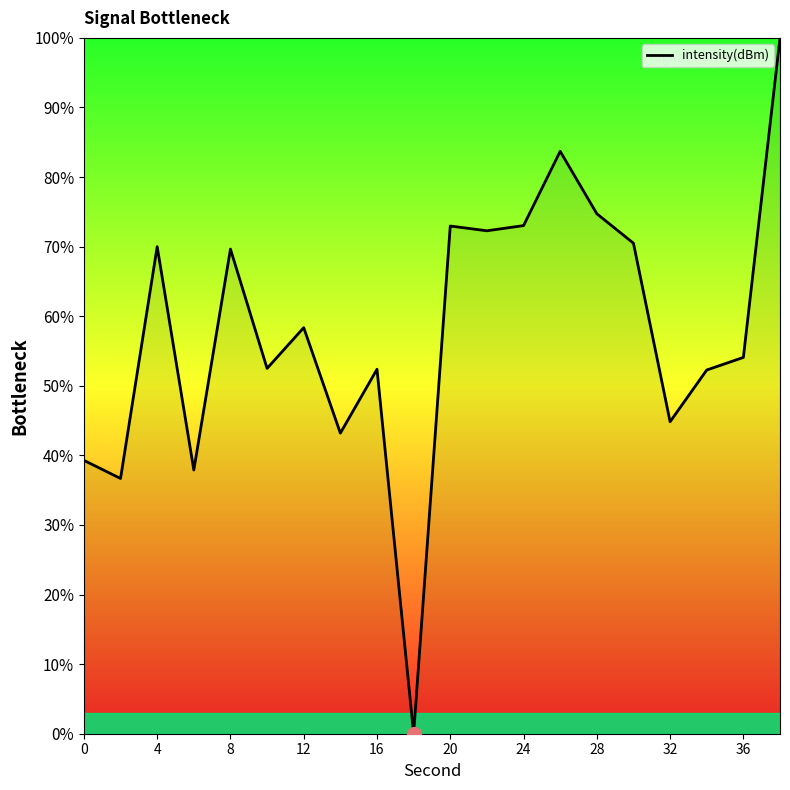

What is the difference between the maximum and minimum values?

100.0